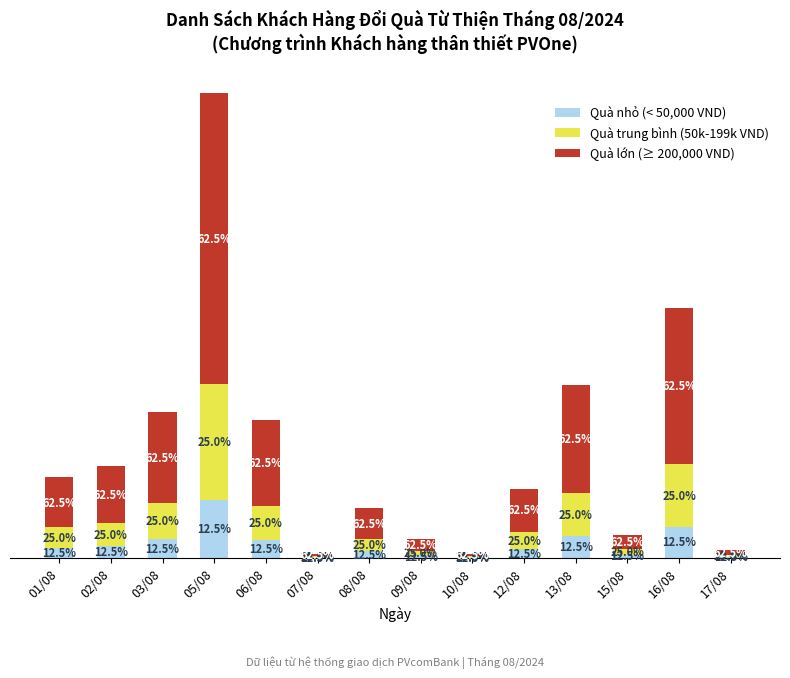

What is the label of the 10th bar from the left?

12/08